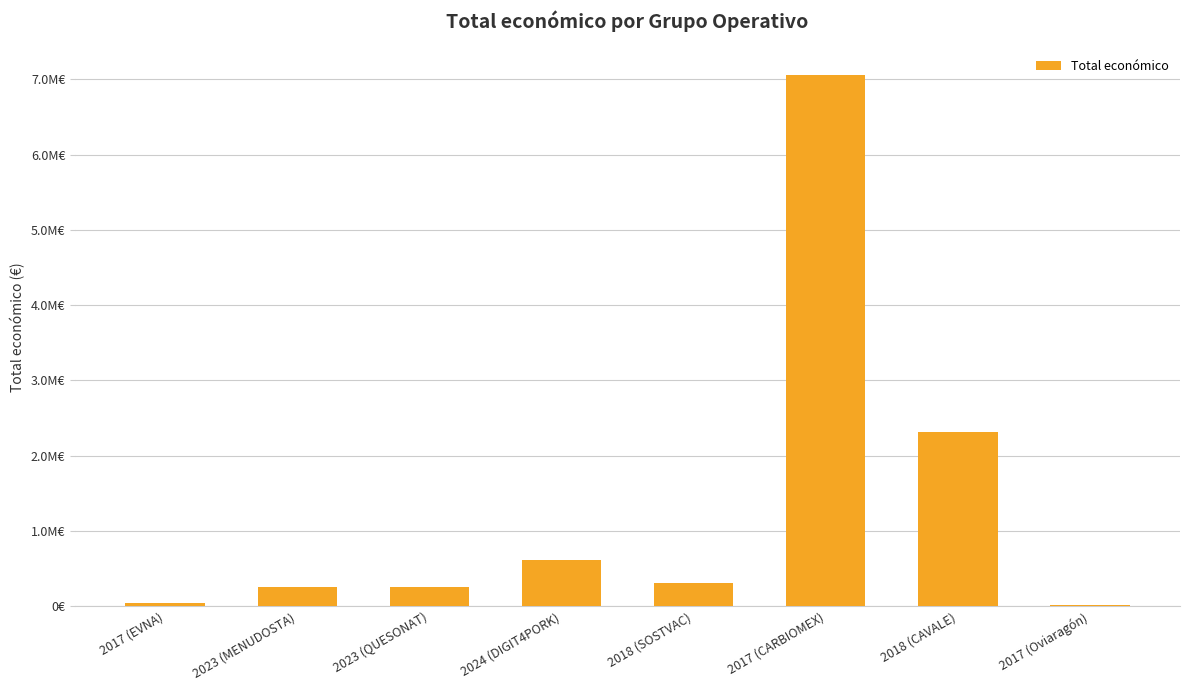

Reading left to right, transcribe all the data shown in this chart.

42072	250000	250000	609206	311553	7056709	2310026	12000